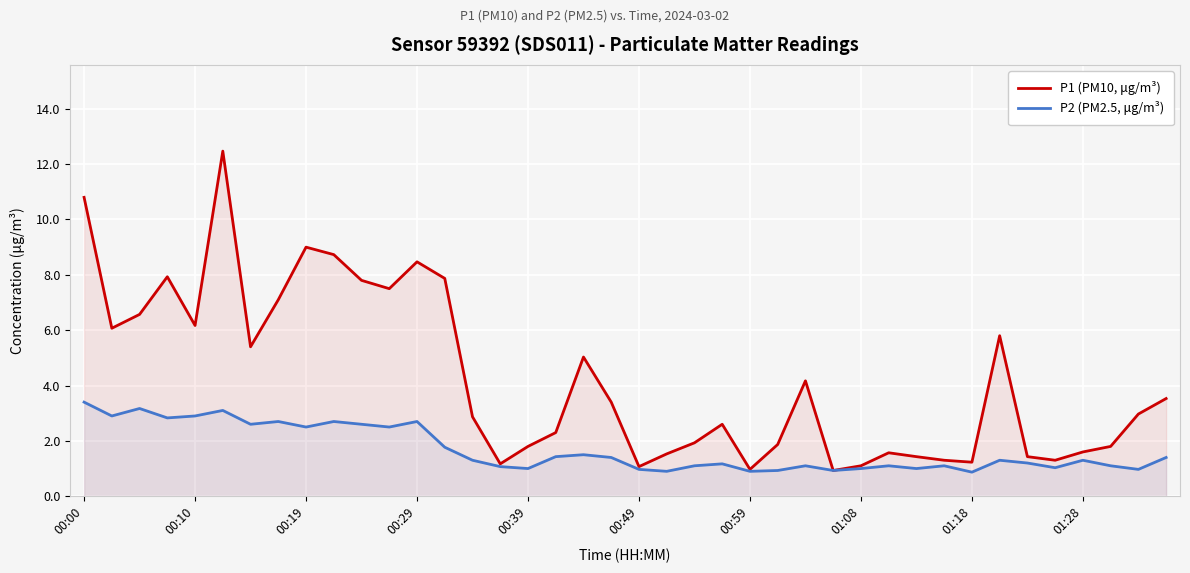

Rank the series by their average value, from lowest to highest.

P2 (PM2.5, μg/m³), P1 (PM10, μg/m³)